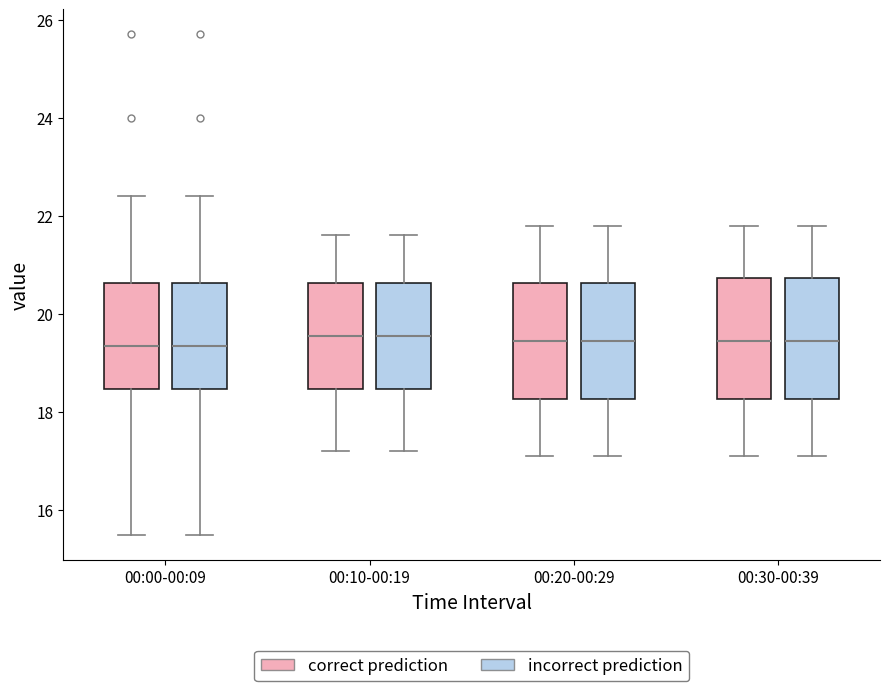

Reading left to right, transcribe this box plot: for each box, give where its median line is, the range the box spans, and where its two whiskers end, as read against the y-axis. The values are not printed on the chart, so give them approximately, as read against the axis.

00:00-00:09 (correct prediction): median 19.4, box 18.4 to 20.6, whiskers 15.6 to 22.4
00:00-00:09 (incorrect prediction): median 19.4, box 18.4 to 20.6, whiskers 15.6 to 22.4
00:10-00:19 (correct prediction): median 19.6, box 18.4 to 20.6, whiskers 17.2 to 21.6
00:10-00:19 (incorrect prediction): median 19.6, box 18.4 to 20.6, whiskers 17.2 to 21.6
00:20-00:29 (correct prediction): median 19.4, box 18.2 to 20.6, whiskers 17.2 to 21.8
00:20-00:29 (incorrect prediction): median 19.4, box 18.2 to 20.6, whiskers 17.2 to 21.8
00:30-00:39 (correct prediction): median 19.4, box 18.2 to 20.8, whiskers 17.2 to 21.8
00:30-00:39 (incorrect prediction): median 19.4, box 18.2 to 20.8, whiskers 17.2 to 21.8